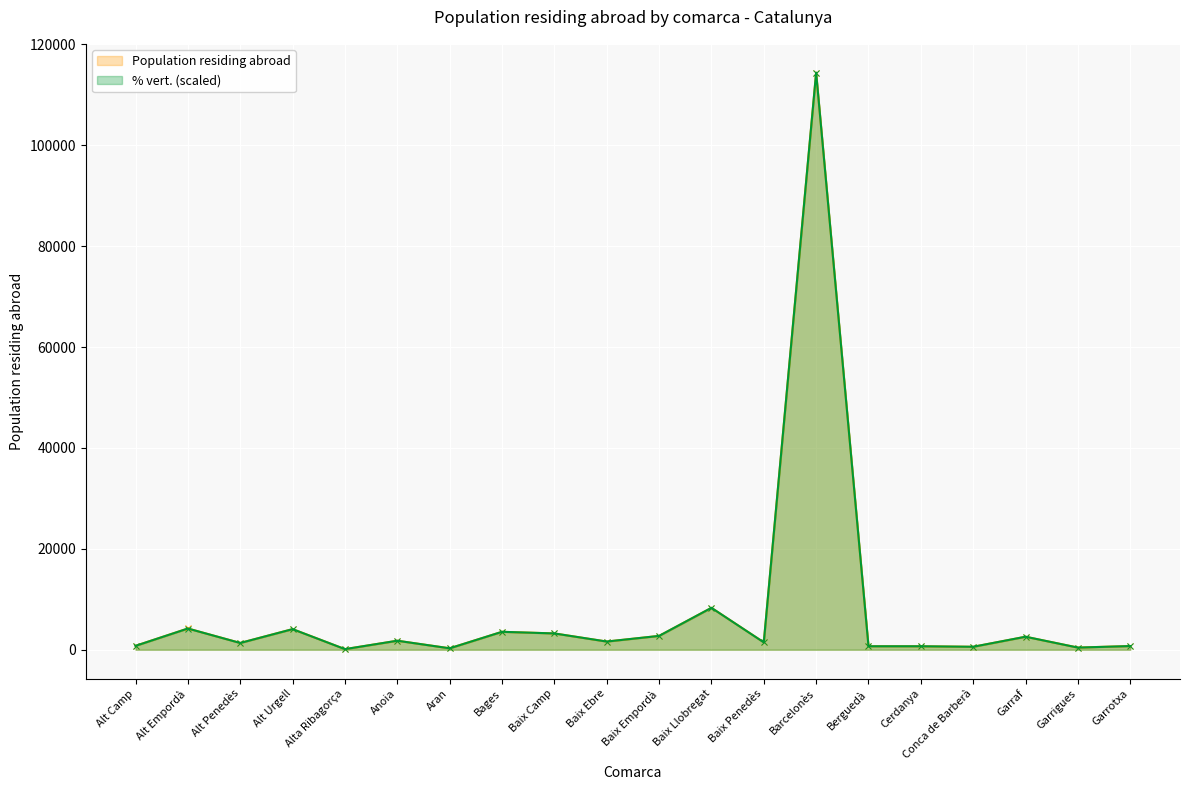

Reading left to right, extract all data points from this chart.

Population residing abroad: Alt Camp=781.0	Alt Empordà=4214.0	Alt Penedès=1346.0	Alt Urgell=4091.0	Alta Ribagorça=123.0	Anoia=1785.0	Aran=291.0	Bages=3554.0	Baix Camp=3236.0	Baix Ebre=1622.0	Baix Empordà=2743.0	Baix Llobregat=8309.0	Baix Penedès=1473.0	Barcelonès=114406.0	Berguedà=700.0	Cerdanya=689.0	Conca de Barberà=588.0	Garraf=2578.0	Garrigues=431.0	Garrotxa=738.0
% vert.: Alt Camp=772.3	Alt Empordà=4207.1	Alt Penedès=1341.4	Alt Urgell=4085.2	Alta Ribagorça=121.9	Anoia=1788.5	Aran=284.5	Bages=3556.8	Baix Camp=3231.6	Baix Ebre=1626.0	Baix Empordà=2743.8	Baix Llobregat=8312.7	Baix Penedès=1463.4	Barcelonès=114406.0	Berguedà=691.0	Cerdanya=691.0	Conca de Barberà=589.4	Garraf=2581.2	Garrigues=426.8	Garrotxa=731.7